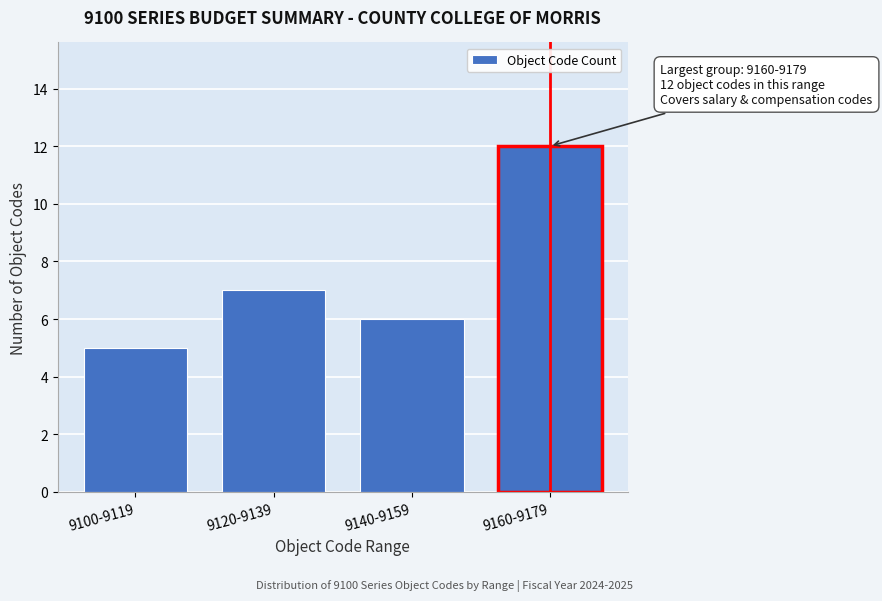

Reading right to left, extract all data points from this chart.

12	6	7	5